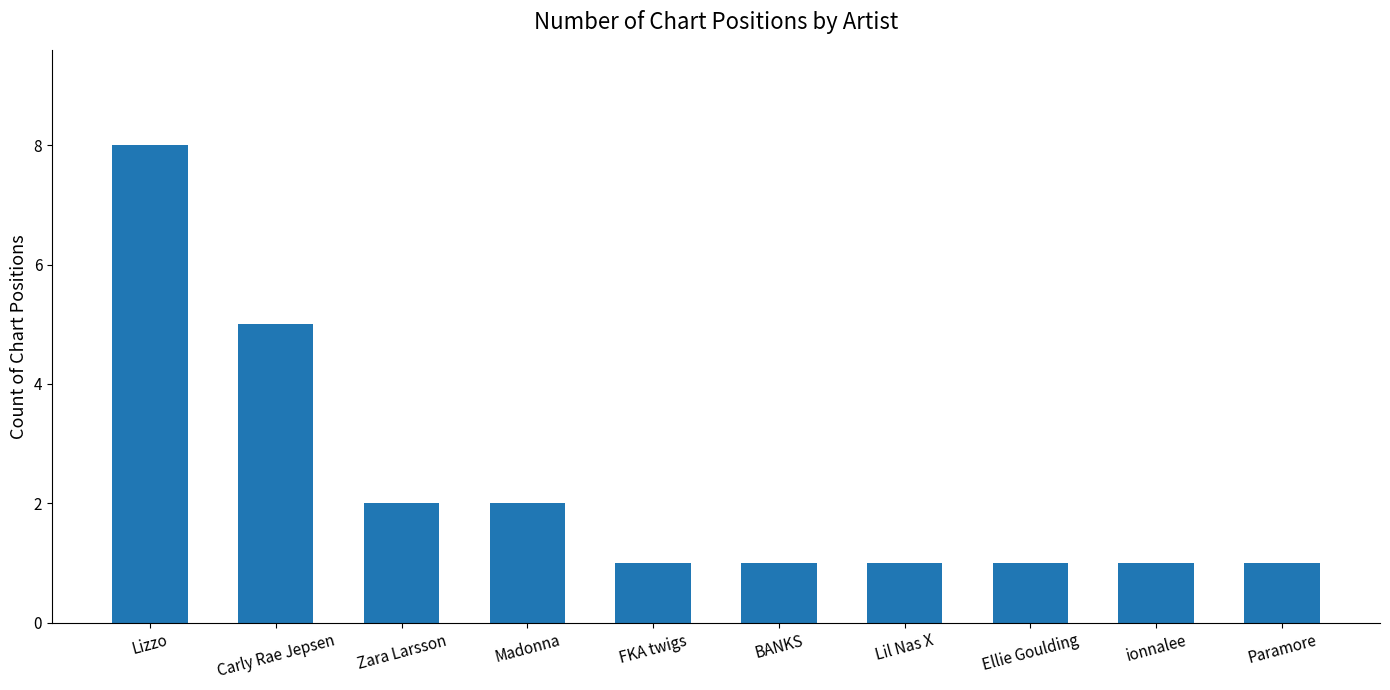

What is the sum of all values?

23